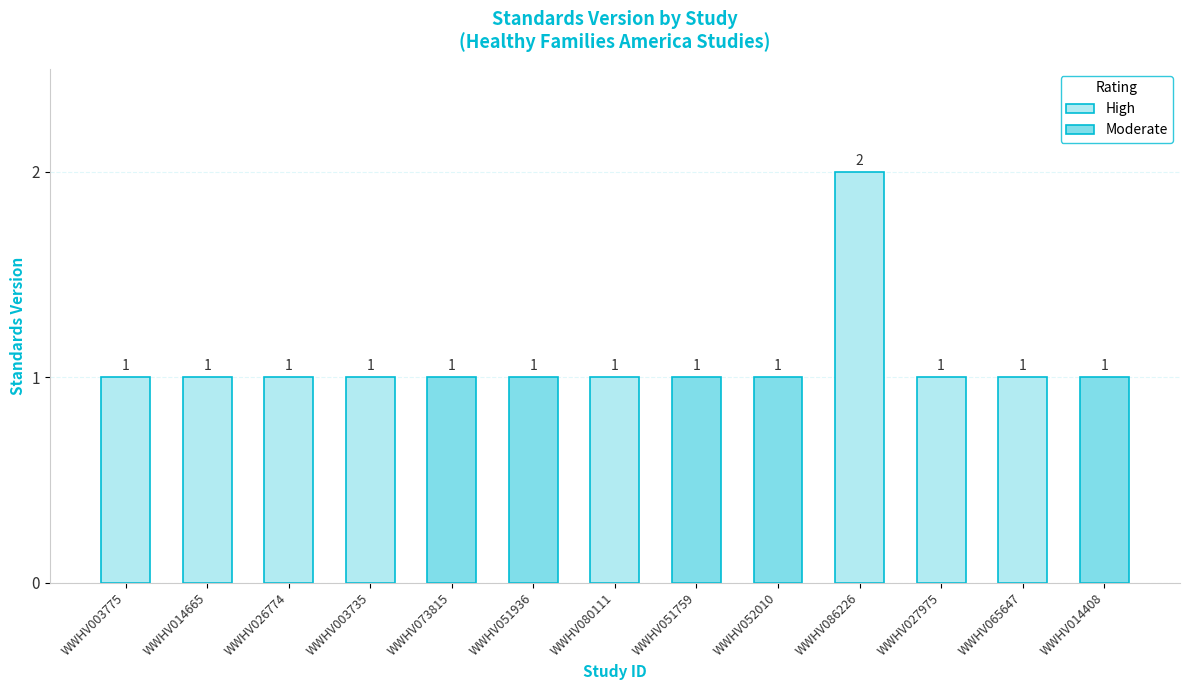

What is the minimum value shown in the chart?

1